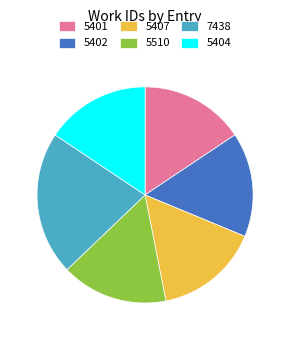

What is the largest slice in the pie chart?

7438